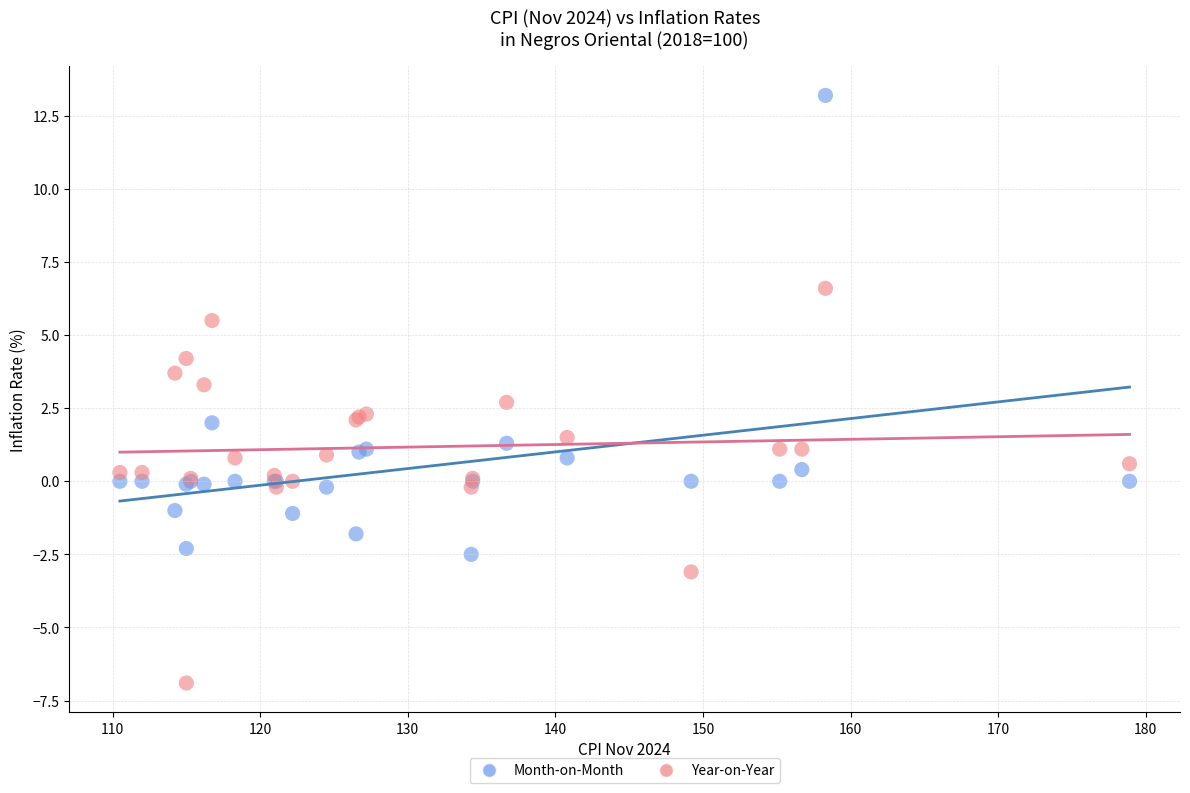

What are all the series names shown in the legend?

Month-on-Month, Year-on-Year